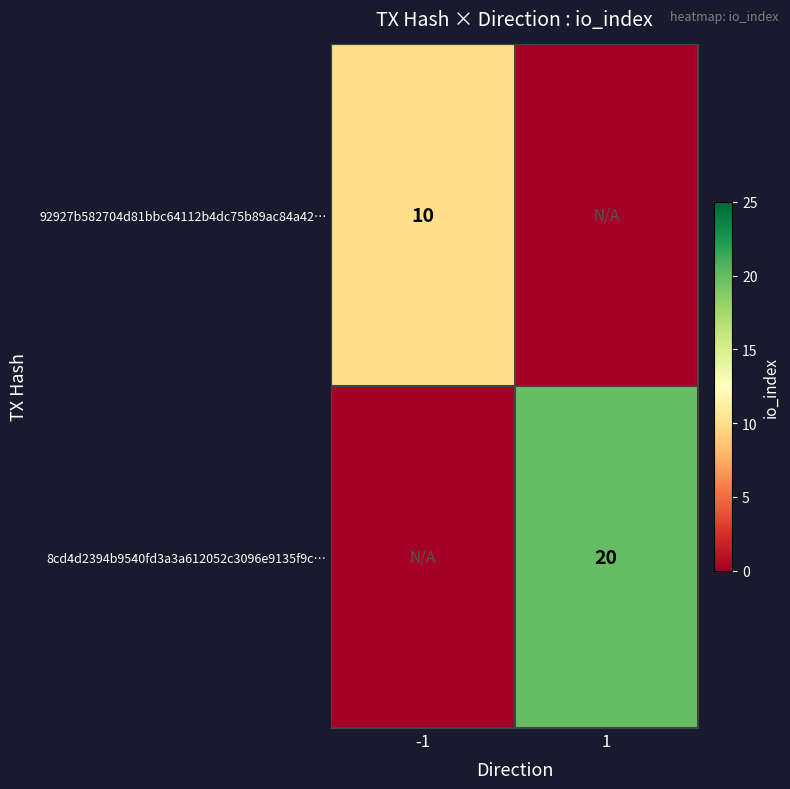

Is the value of 8cd4d2394b9540fd3a3a612052c3096e9135f9c… at 1 greater than the value of 92927b582704d81bbc64112b4dc75b89ac84a42… at -1?

Yes